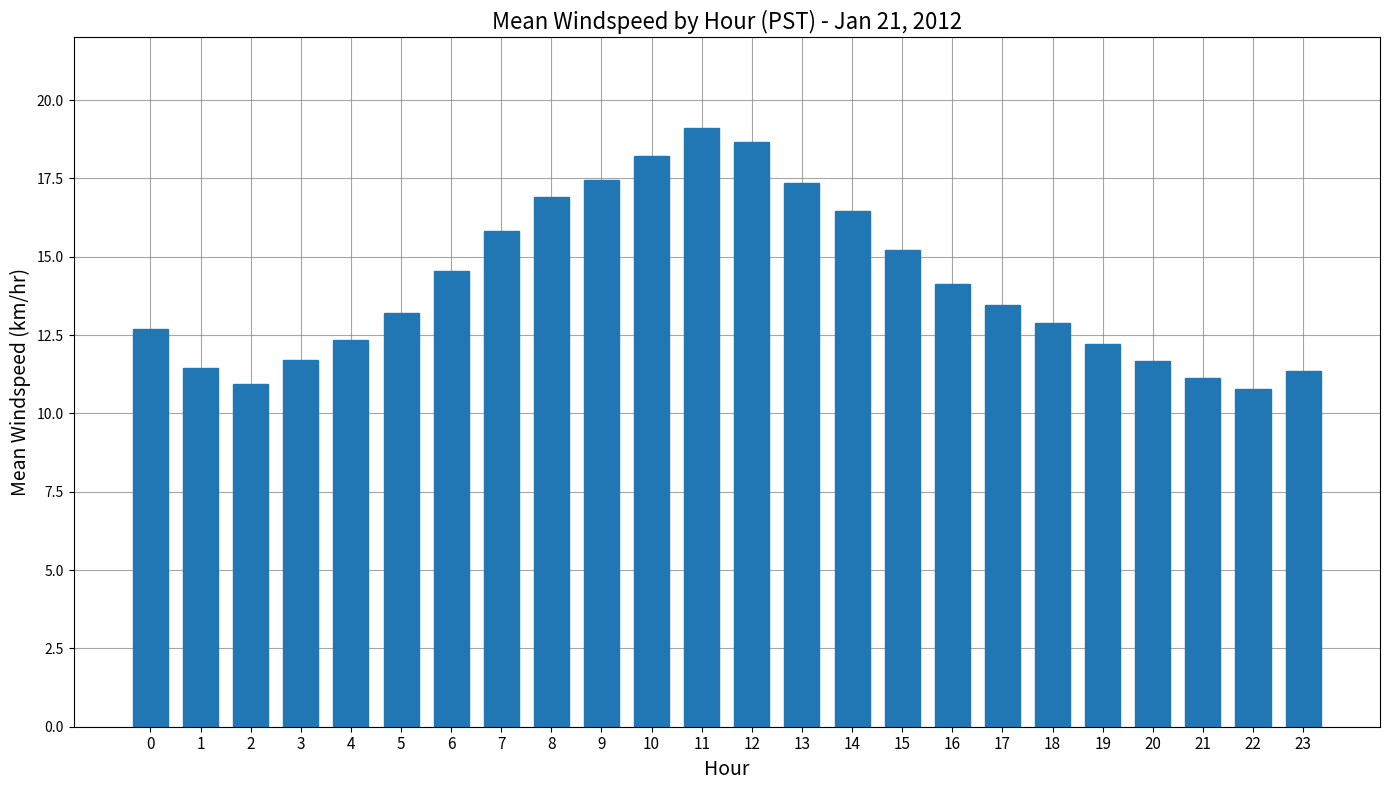

What is the smallest value displayed?

10.8